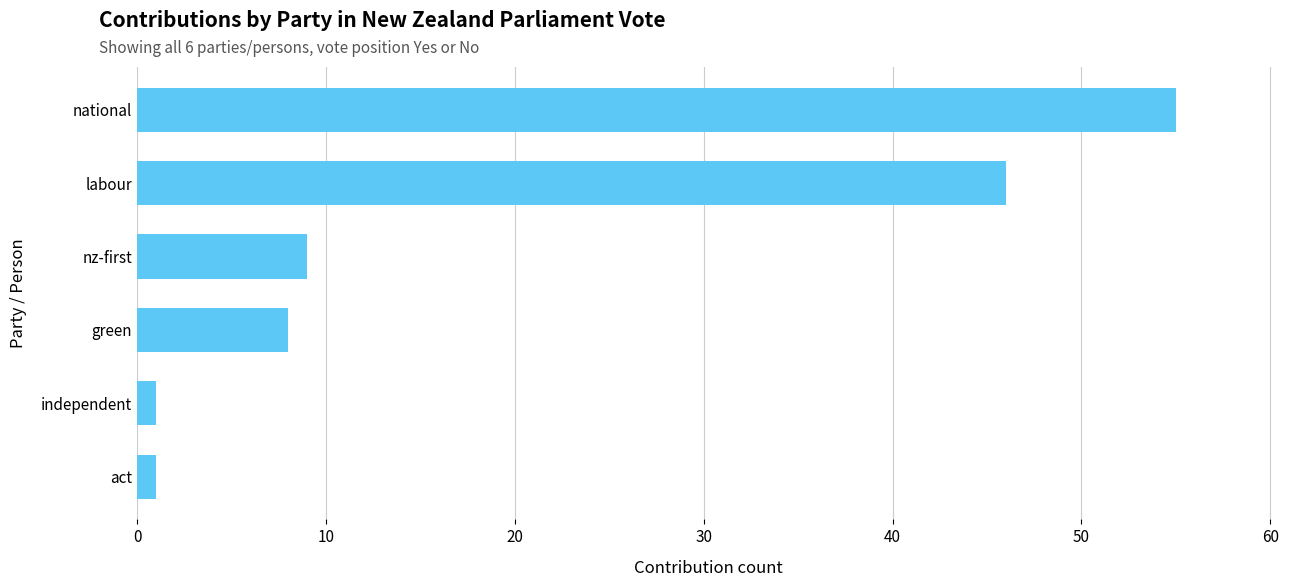

What is the minimum value shown in the chart?

1